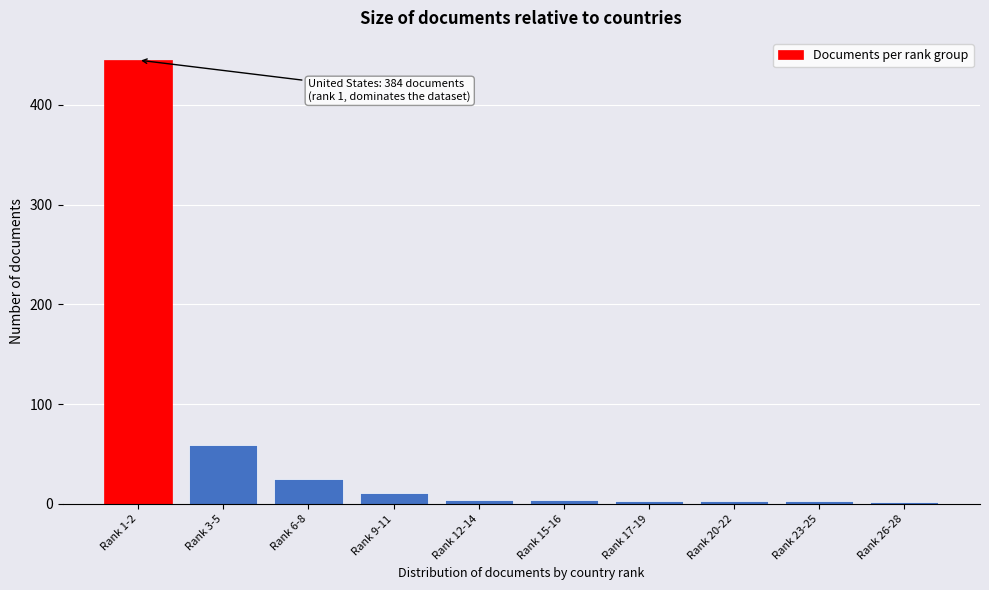

Where is the data nearest to the value 223?

Rank 3-5